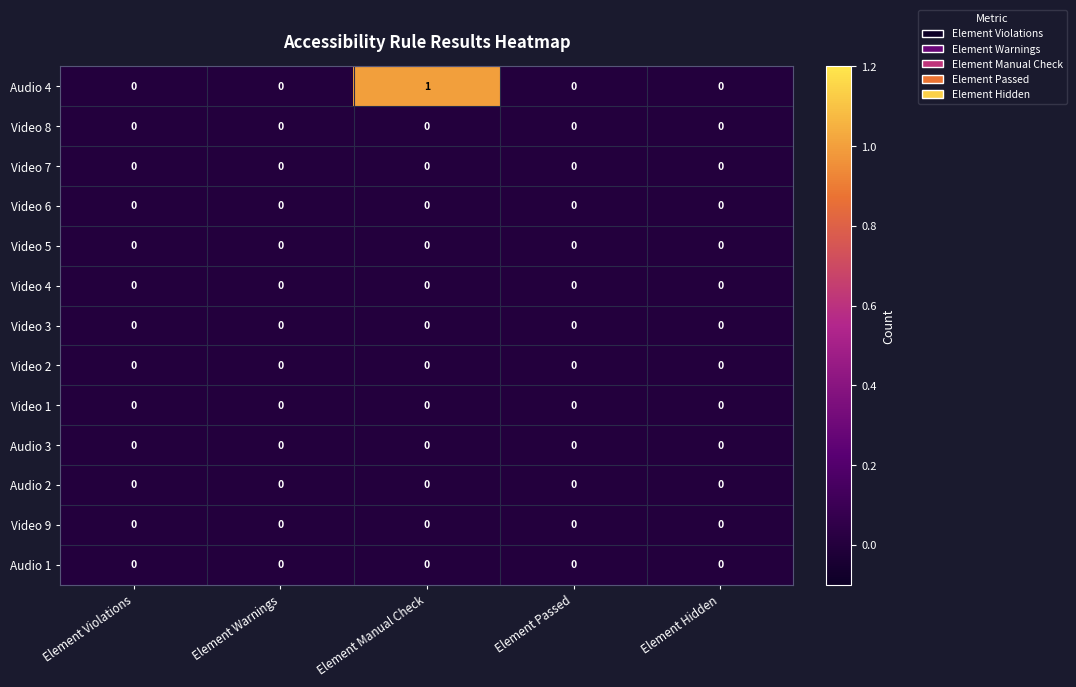

The value of Video 5 at Element Violations is 0. True or false?

True